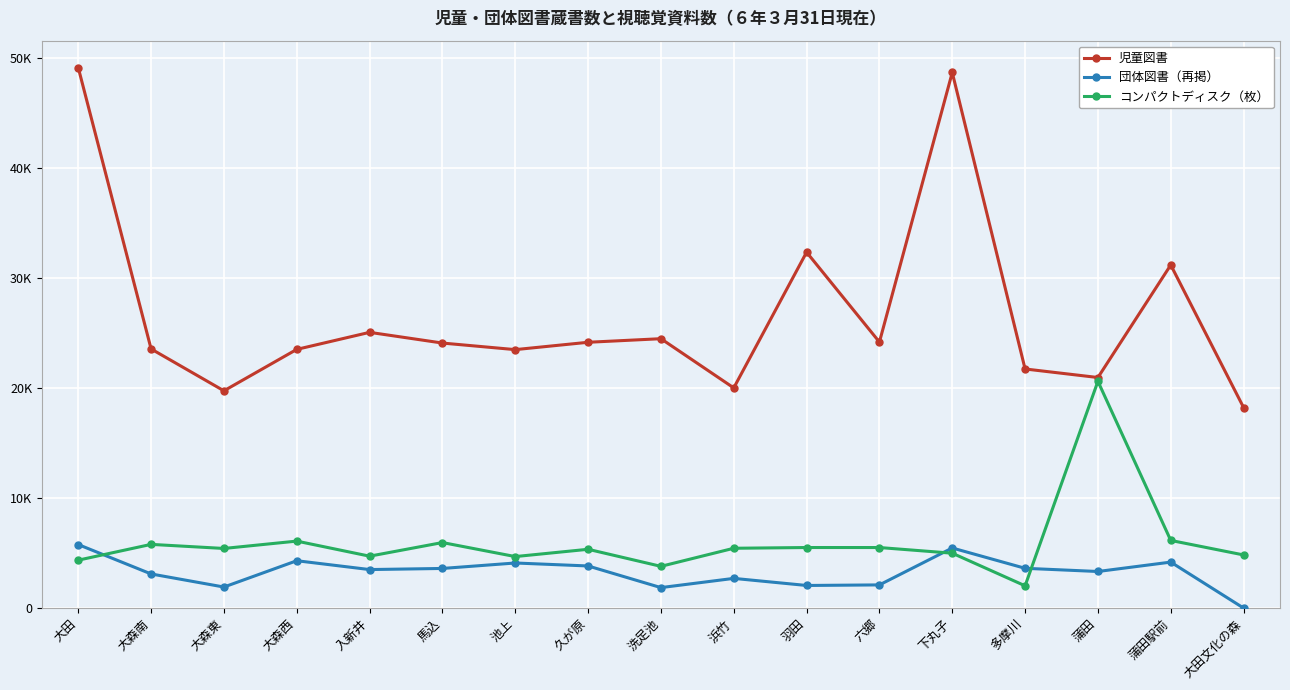

What is the approximate value of 児童図書 at 六郷?

24161